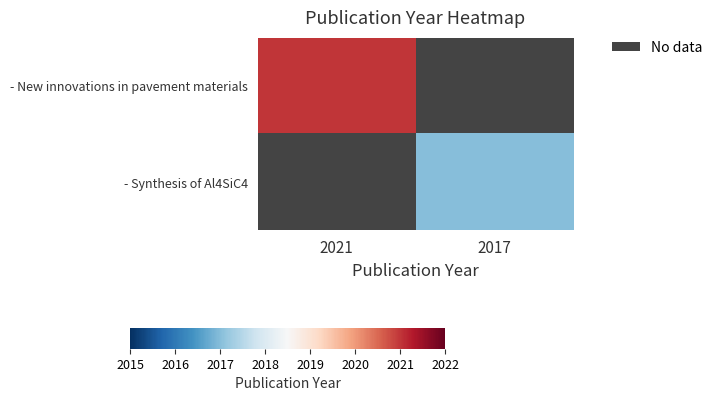

Which series has the widest spread of values?

- New innovations in pavement materials